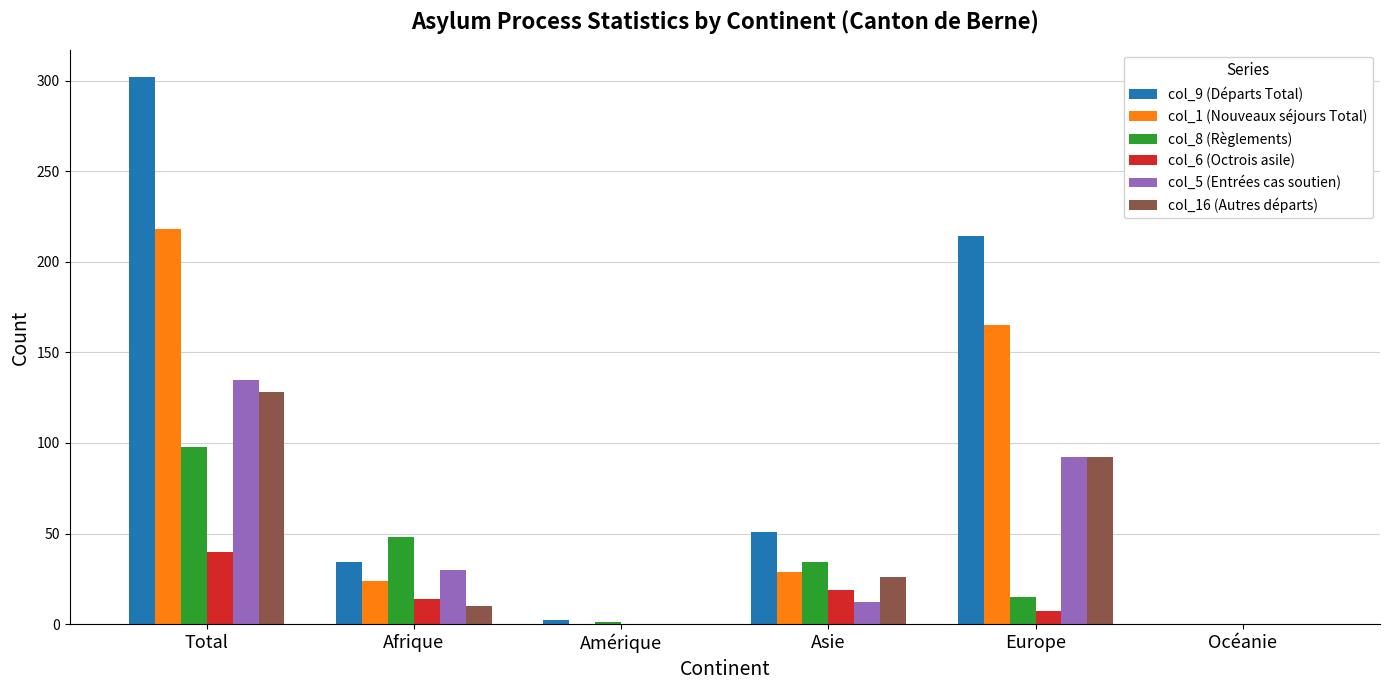

Is it true that col_6 (Octrois asile) equals 7 at Europe?

True